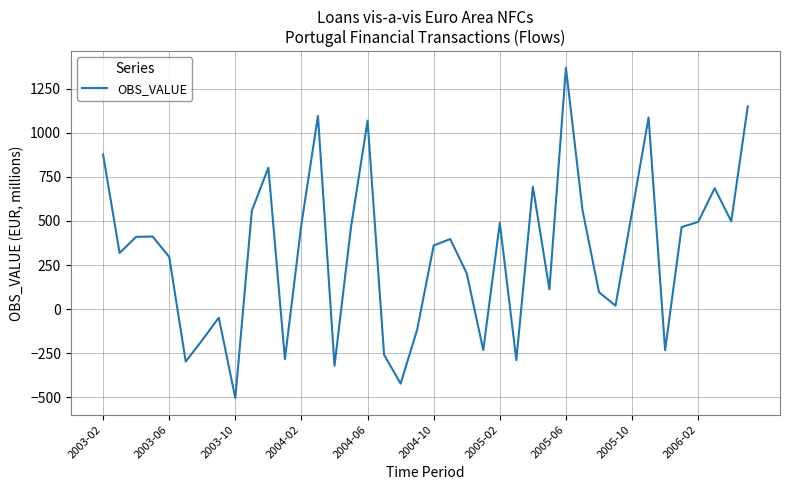

What is the greatest value displayed?

1369.8